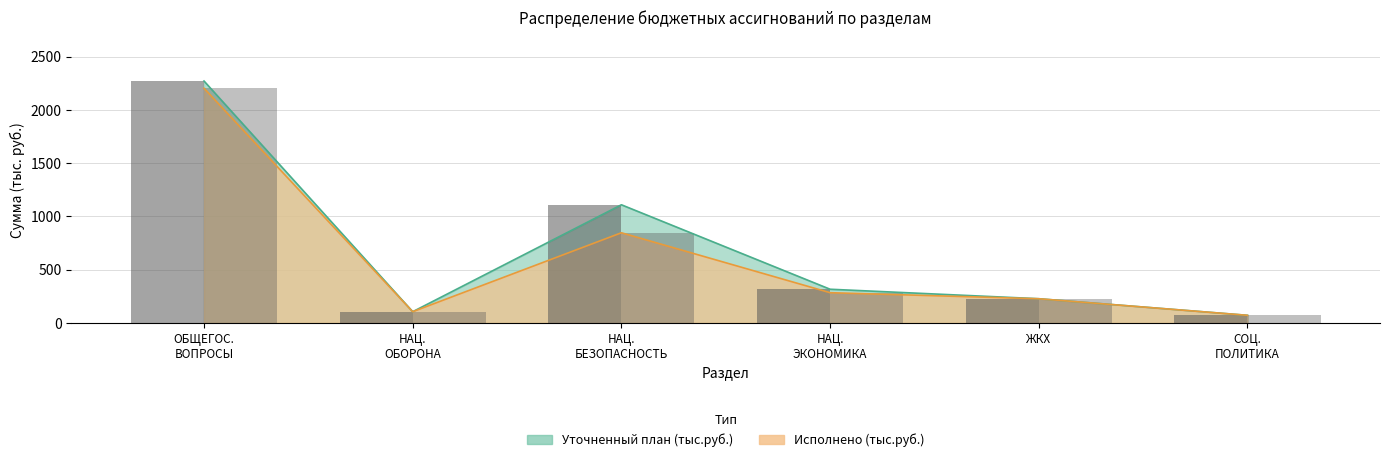

Which series has the largest total across all categories?

Уточненный план (тыс.руб.)